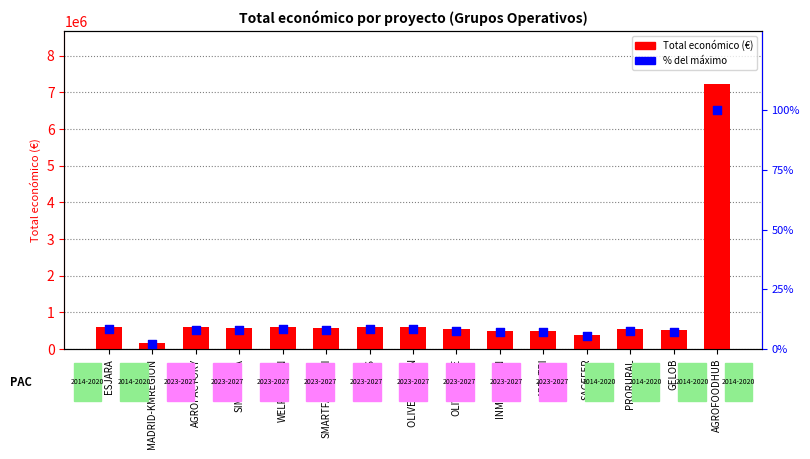

Is the value of Total económico at PECUS greater than the value of % del máximo at GELOB?

Yes